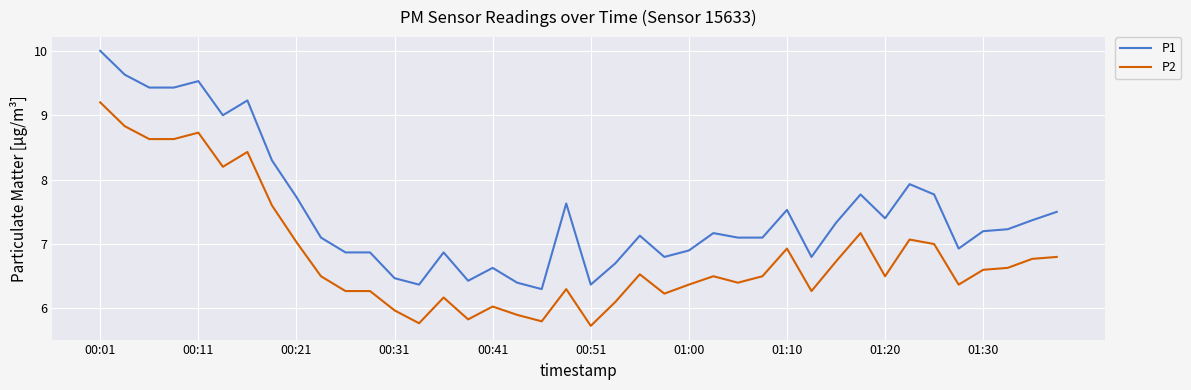

What is the maximum value for P2?

9.2